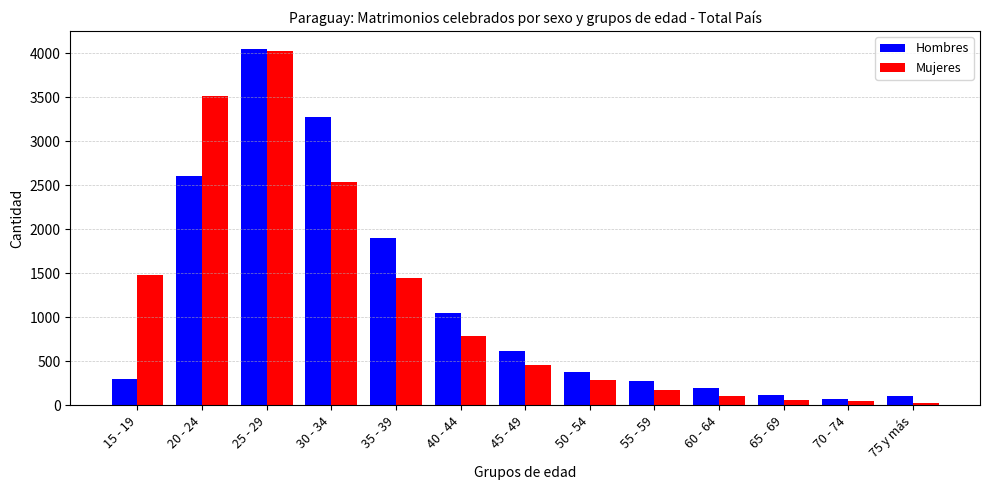

What is the value of the Mujeres bar at the 9th from the left?

177